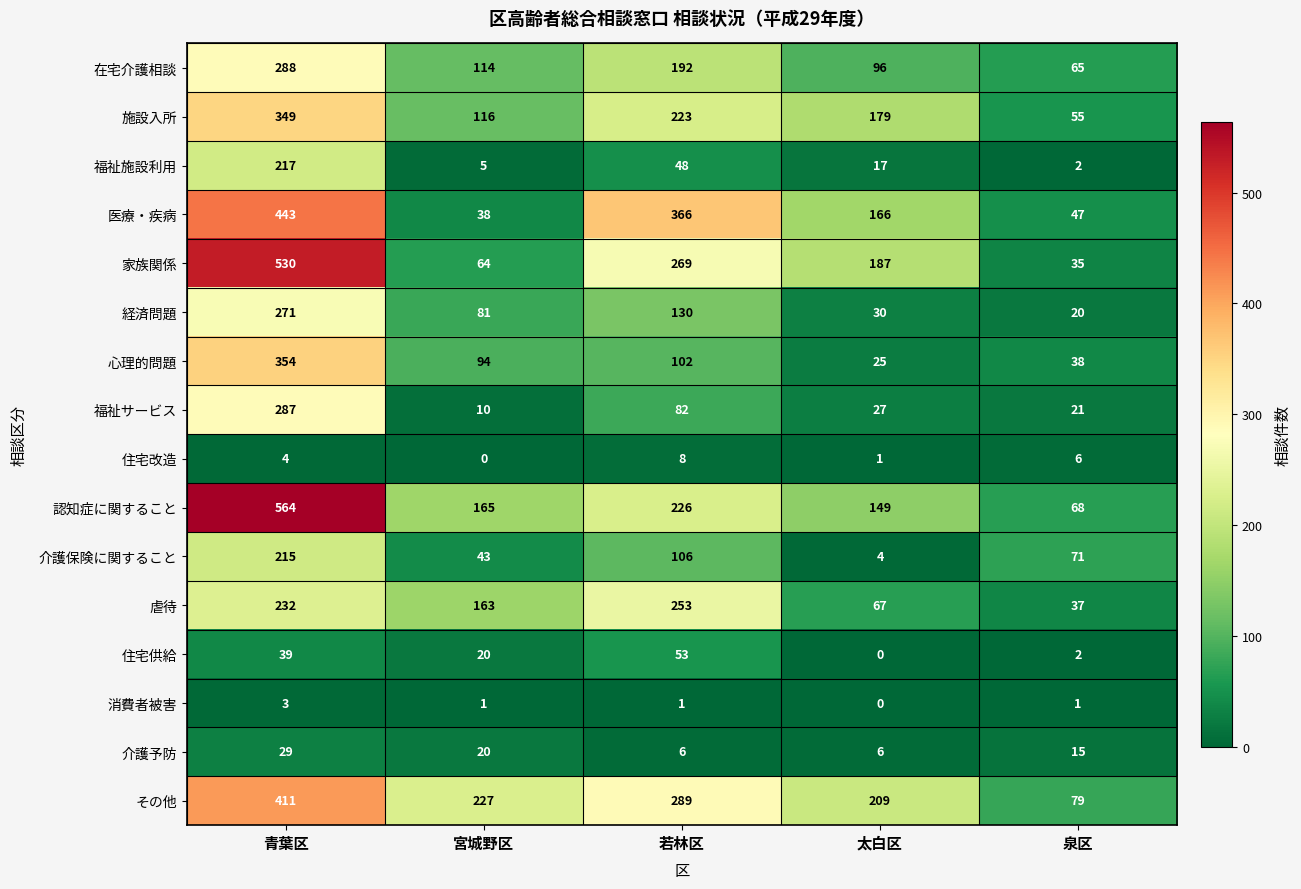

What is the difference between the 虐待 values at 若林区 and 宮城野区?

90